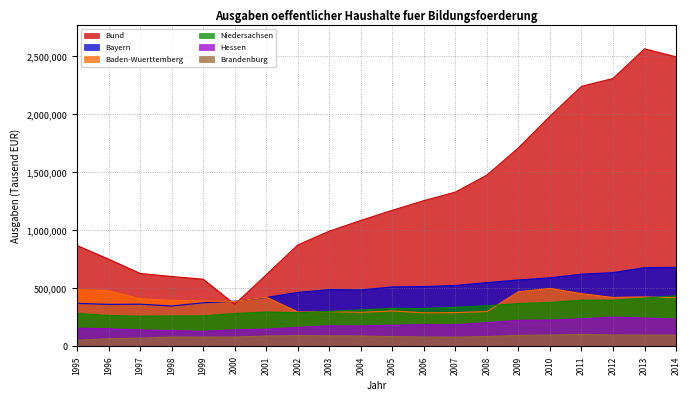

Is the value of Hessen at 1998 greater than the value of Bund at 2012?

No